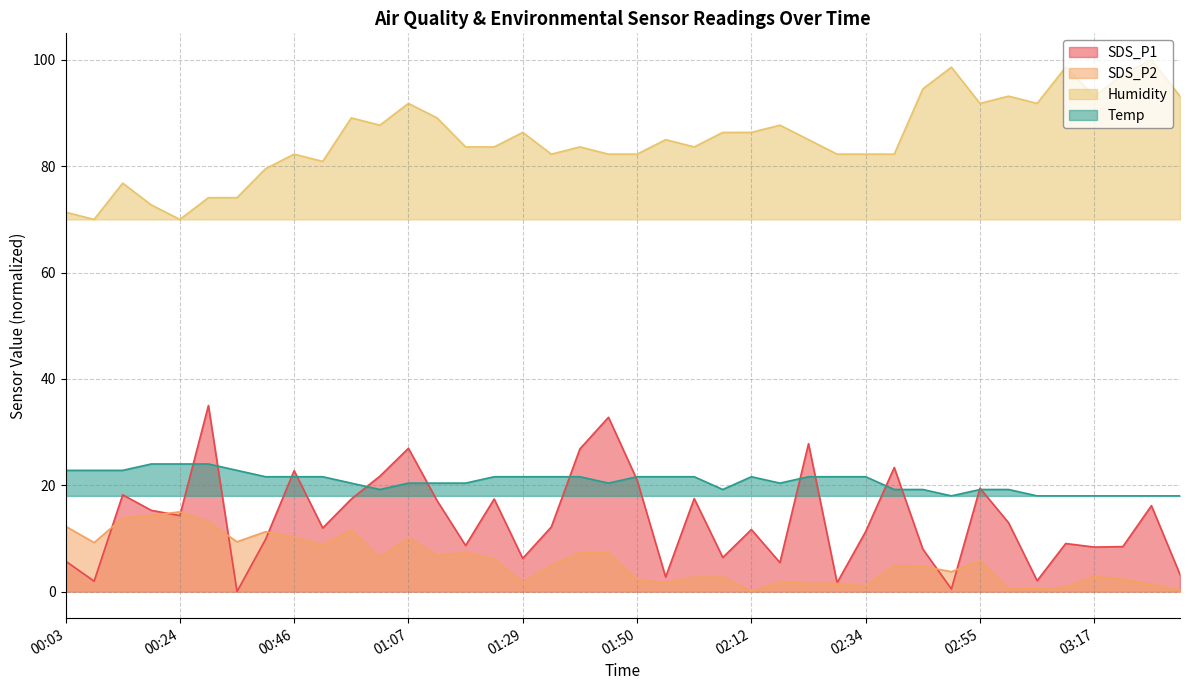

Read the SDS_P1 value at 00:40.

9.8